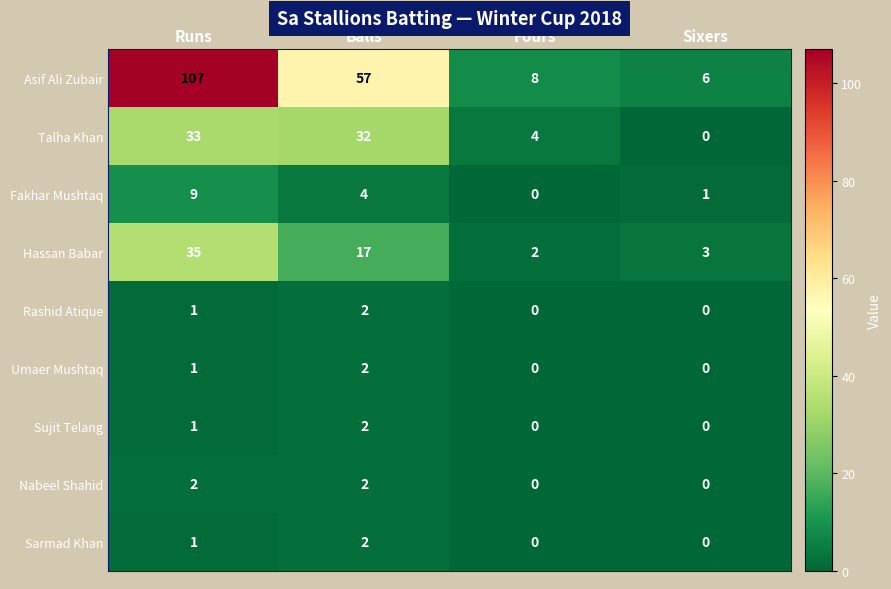

At which label is Asif Ali Zubair closest to 56?

Balls